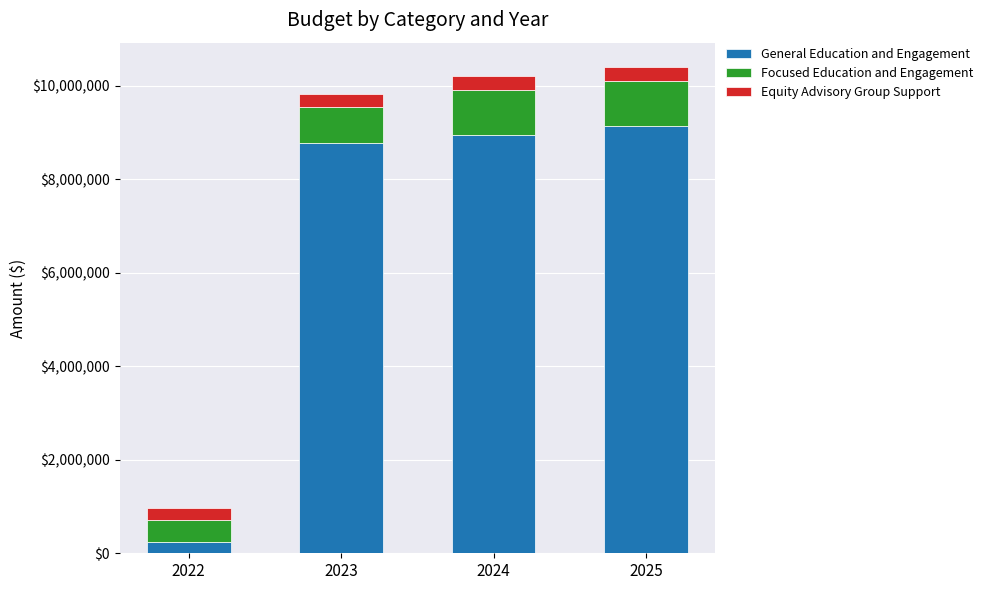

What is the total value across all series at 2025?

10406142.5